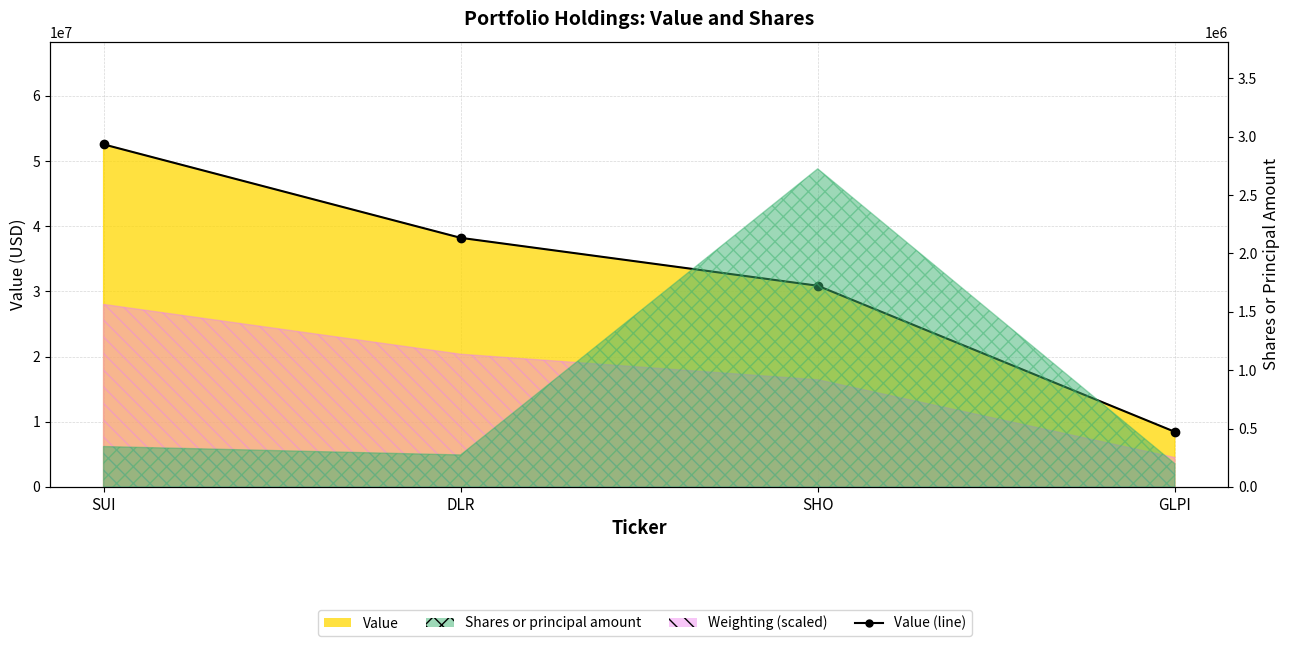

How many values are between 30867000 and 52551000?

3